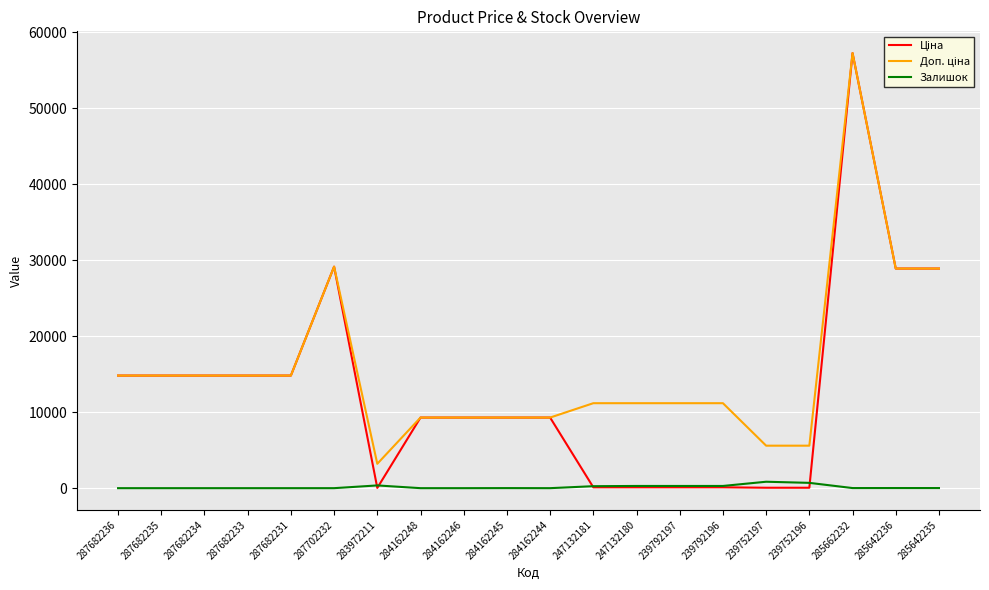

What is the maximum value shown in the chart?

57258.0